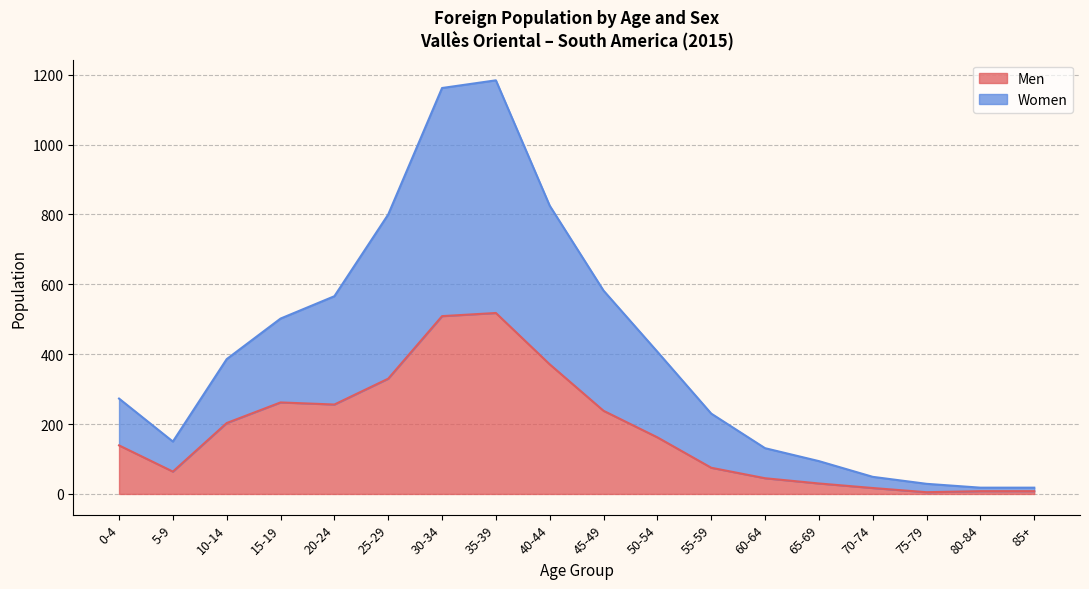

Is it true that Men equals 371 at 40-44?

True